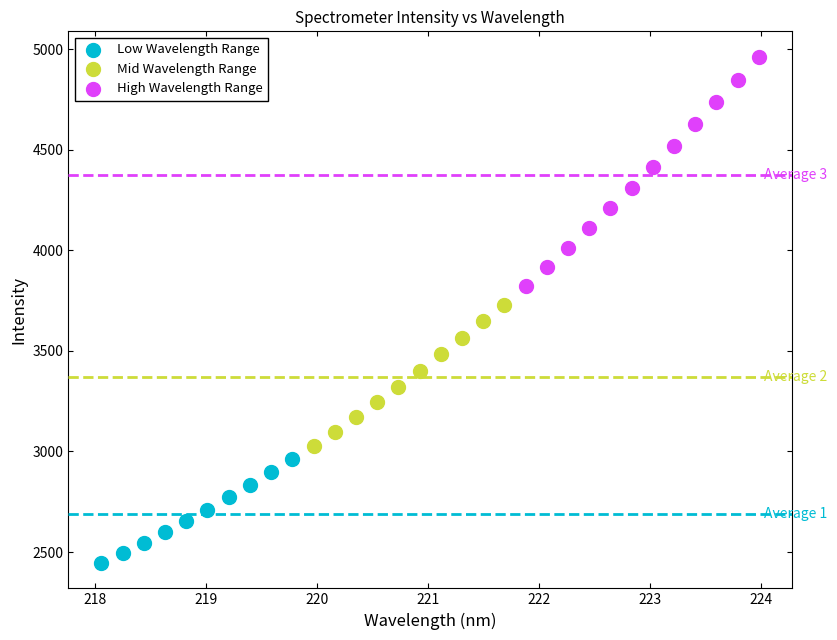

Which series reaches the maximum Y coordinate?

High Wavelength Range